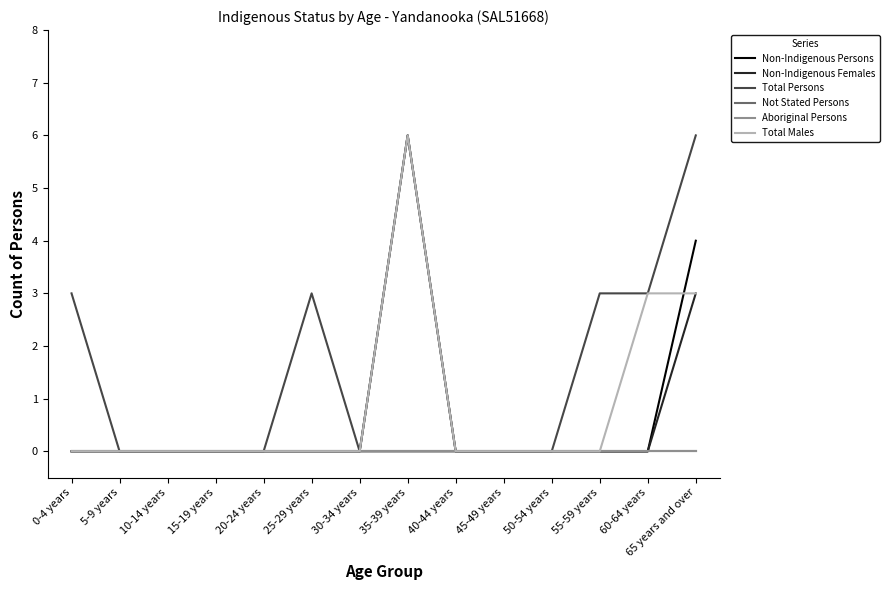

True or false: Total Persons and Total Males intersect in this chart.

False